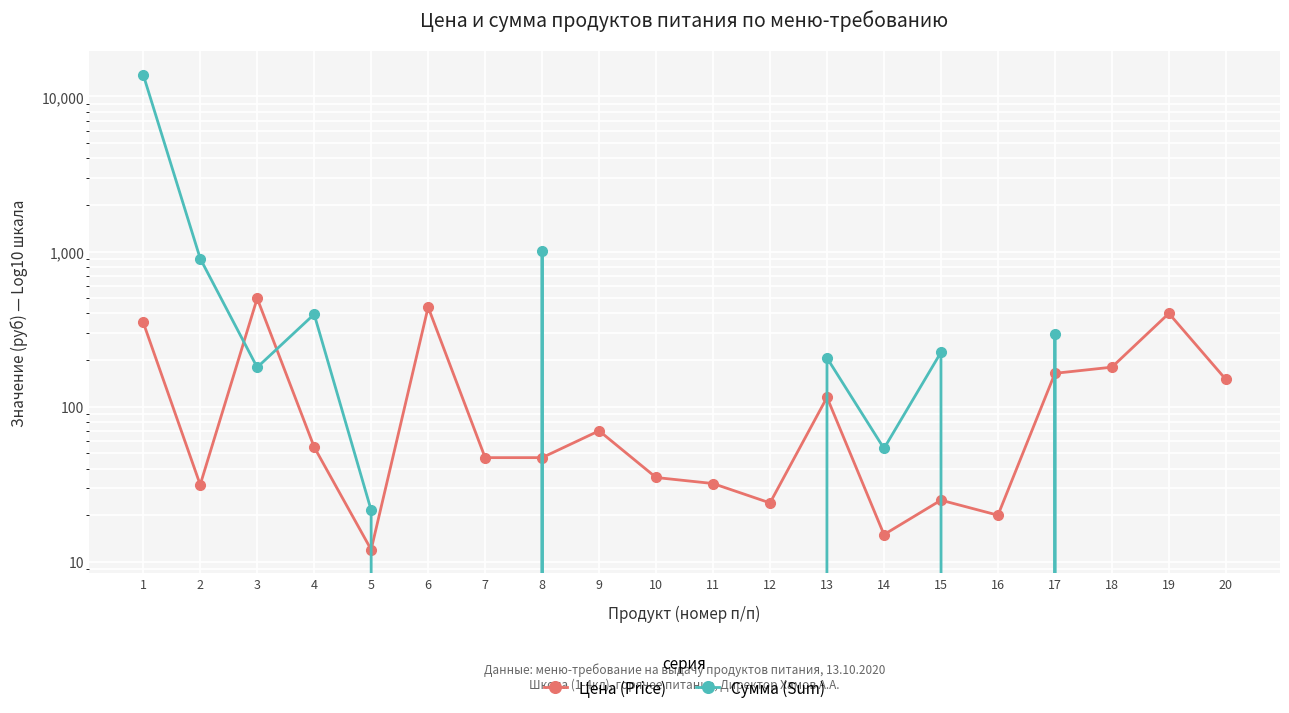

Where is Сумма (Sum) nearest to the value 6910?

8